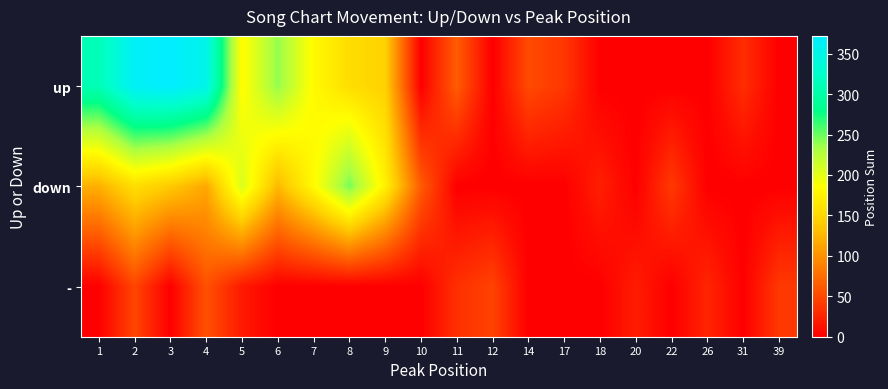

What is the difference between the highest and lowest values at 1?

310